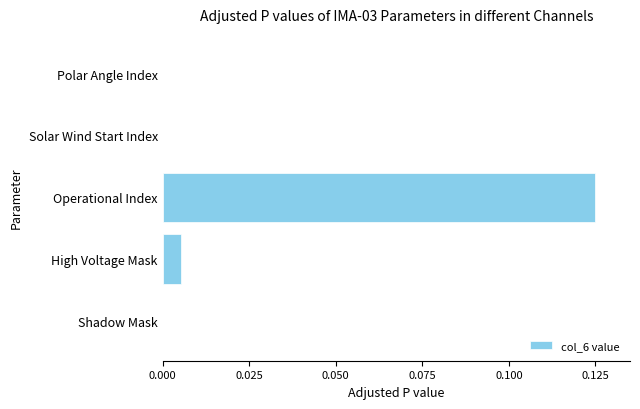

Does the chart contain stacked bars?

No